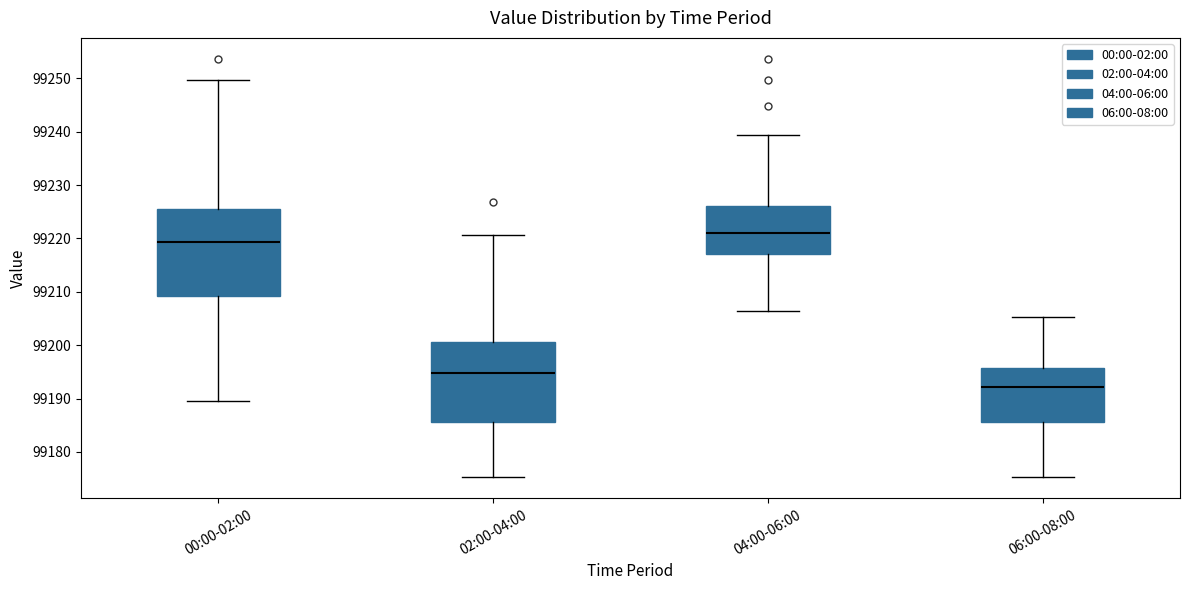

Which box is the tallest, from its lower edge to its upper edge?

00:00-02:00